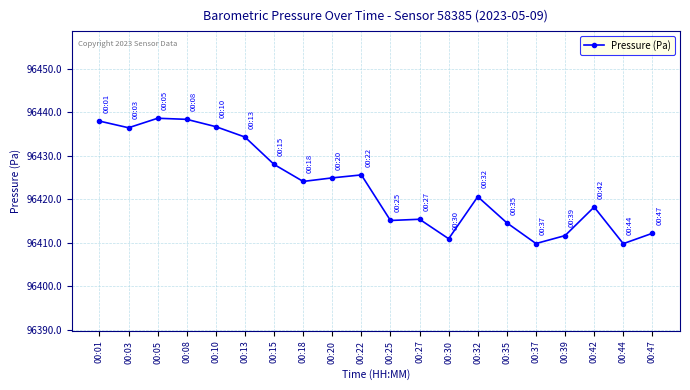

What is the smallest value displayed?

96409.8